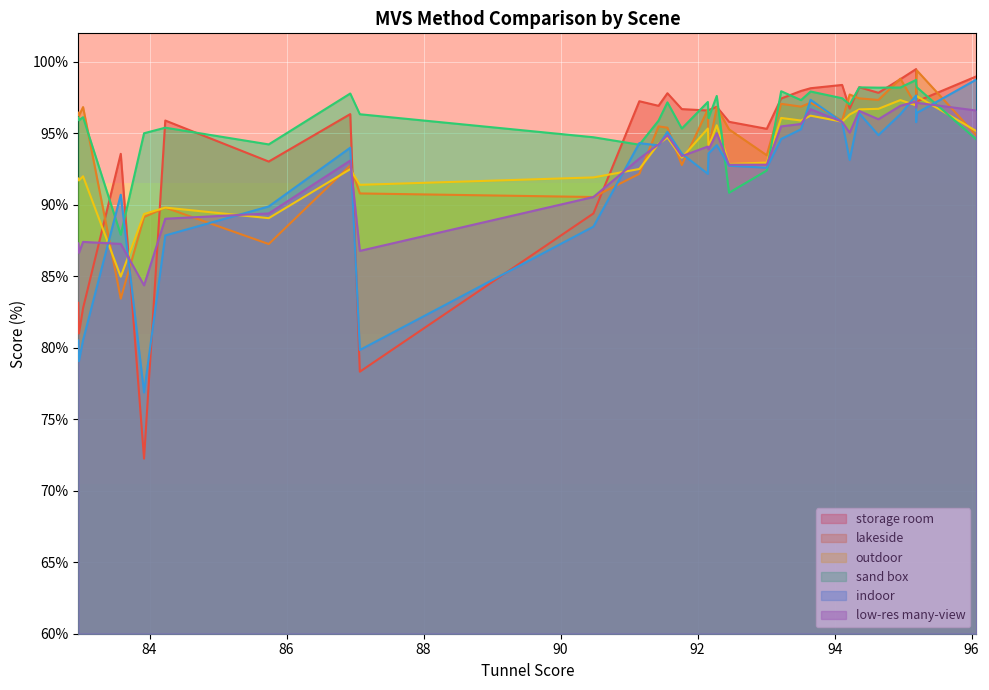

How many series are shown in this chart?

6